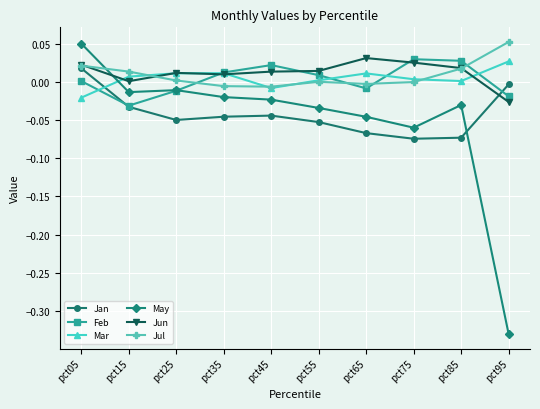

Which series has the widest spread of values?

May